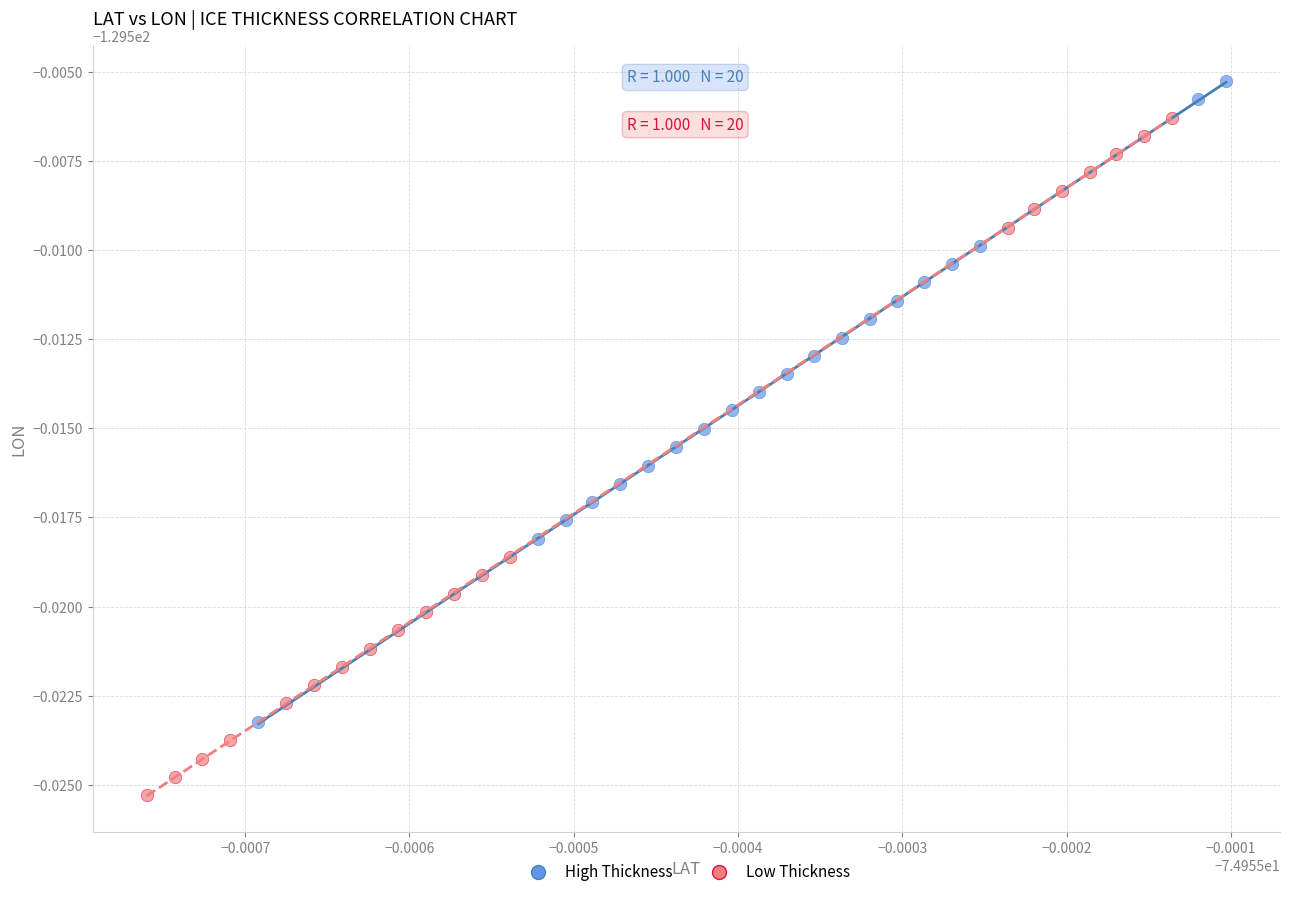

What are all the series names shown in the legend?

High Thickness, Low Thickness